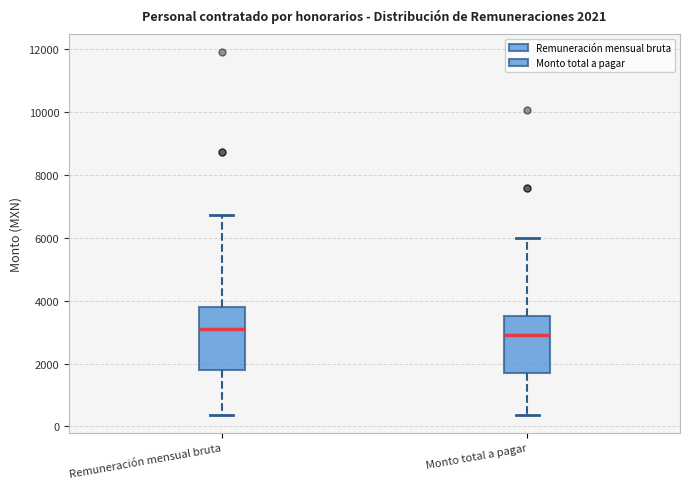

Which box has the lowest median line?

Monto total a pagar